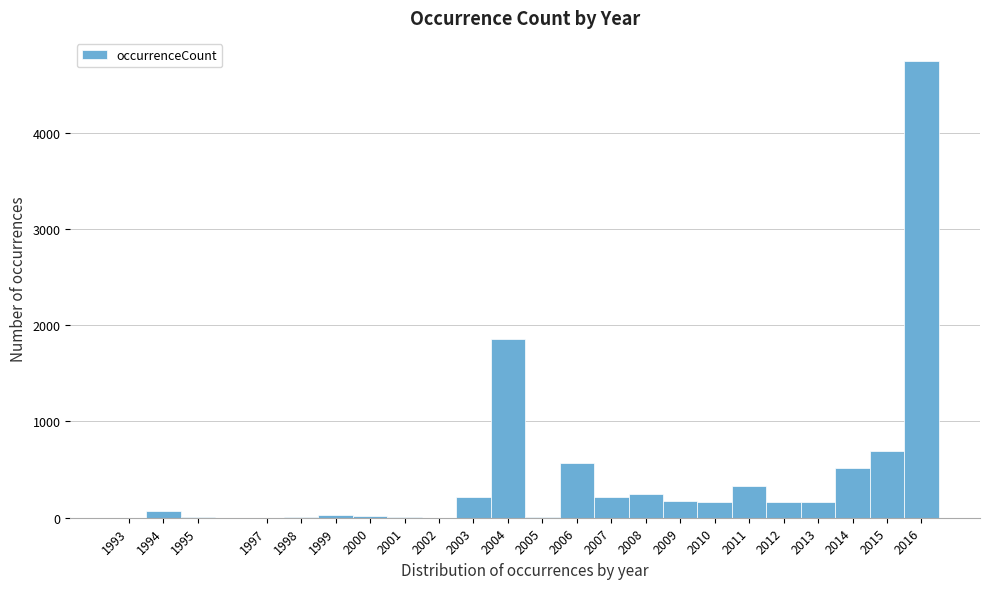

Reading left to right, list every bar in this chart as the range it spans on the x-axis followed by its height. The values are not printed on the chart, so give them approximately, as read against the axis.

1992.5 to 1993.5: under 100
1993.5 to 1994.5: under 100
1994.5 to 1995.5: under 100
1995.5 to 1996.5: 0
1996.5 to 1997.5: under 100
1997.5 to 1998.5: under 100
1998.5 to 1999.5: under 100
1999.5 to 2000.5: under 100
2000.5 to 2001.5: under 100
2001.5 to 2002.5: under 100
2002.5 to 2003.5: 200
2003.5 to 2004.5: 1900
2004.5 to 2005.5: under 100
2005.5 to 2006.5: 600
2006.5 to 2007.5: 200
2007.5 to 2008.5: 200
2008.5 to 2009.5: 200
2009.5 to 2010.5: 200
2010.5 to 2011.5: 300
2011.5 to 2012.5: 200
2012.5 to 2013.5: 200
2013.5 to 2014.5: 500
2014.5 to 2015.5: 700
2015.5 to 2016.5: 4700